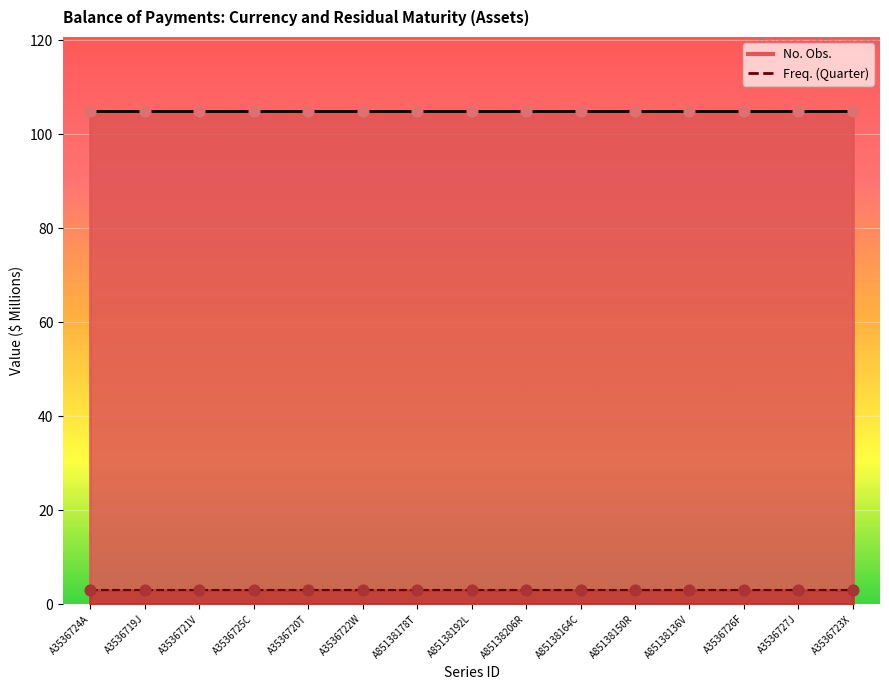

Which series reaches the maximum Y coordinate?

No. Obs.